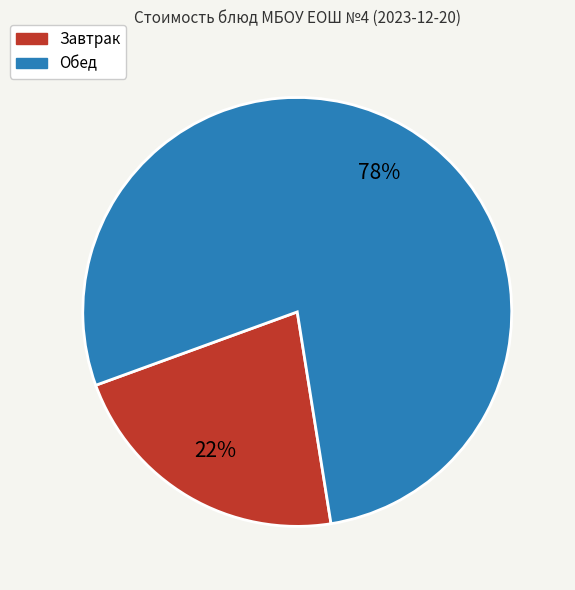

To the nearest percent, what percentage of the pie is Обед?

78%